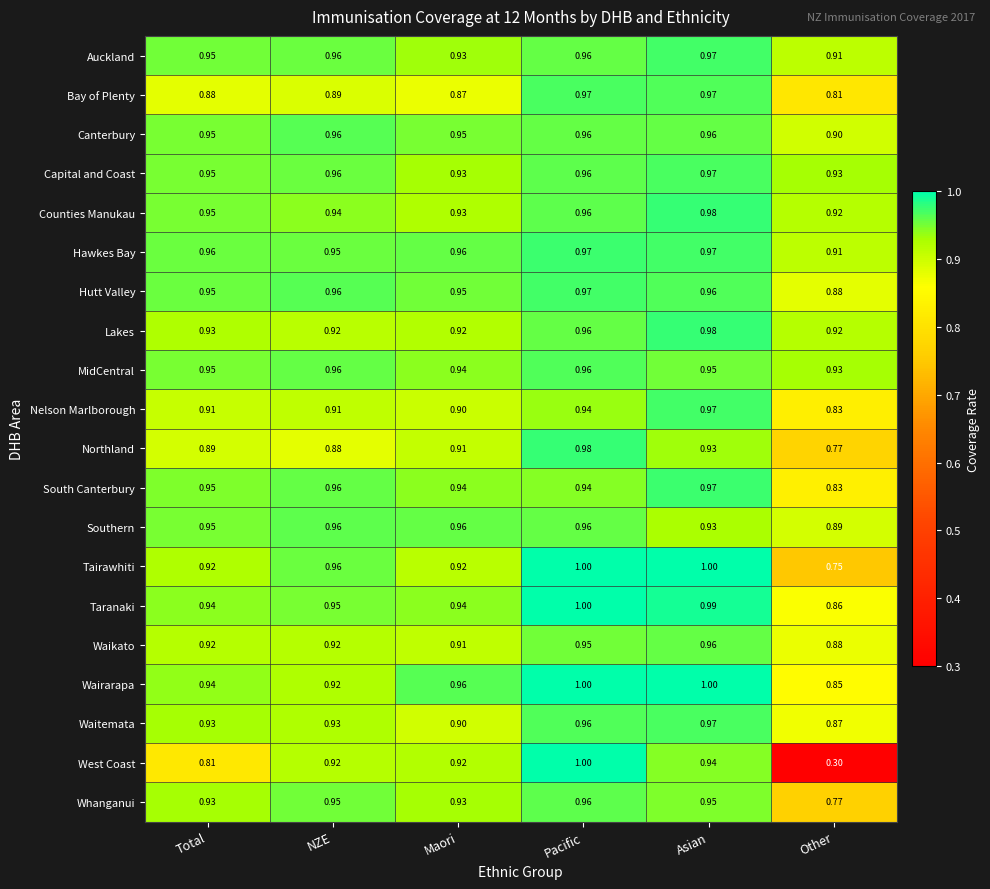

Between Pacific and Other, which series saw the biggest shift?

West Coast